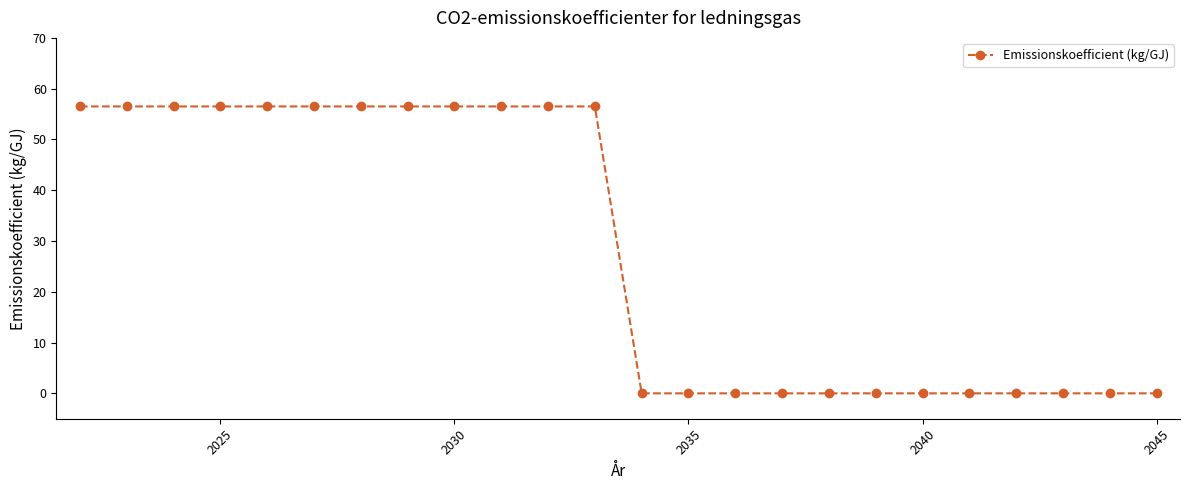

How many categories are shown in the chart?

24